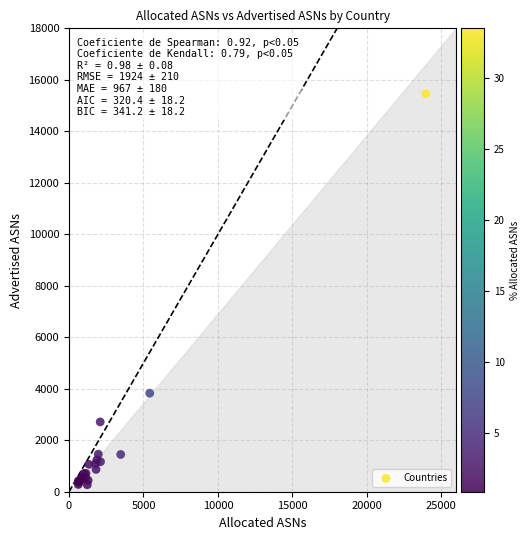

What Y value in the scatter plot is closest to 7867?

3827